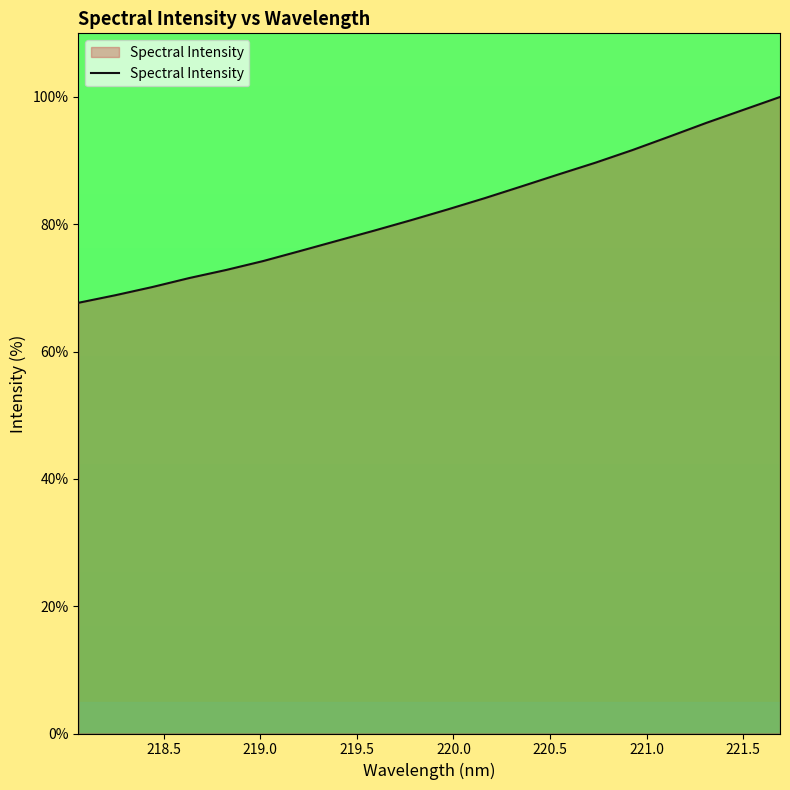

What is the difference between the maximum and minimum values?

32.3